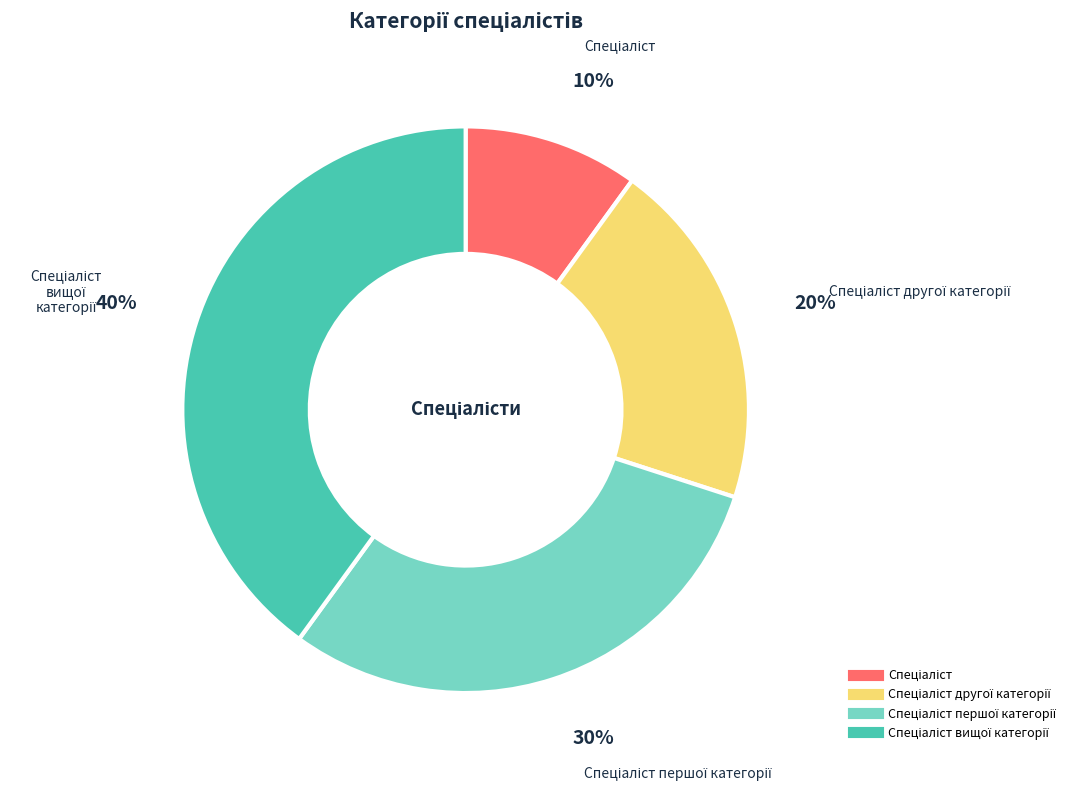

Does any single category account for the majority?

No